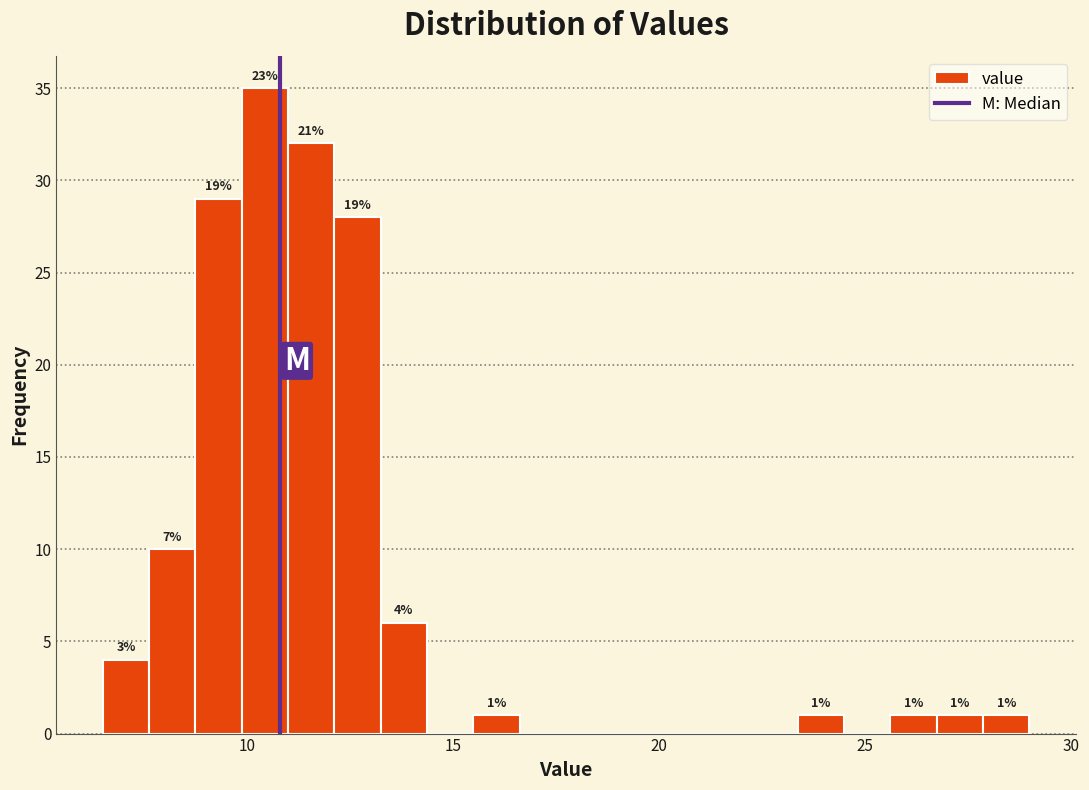

Read against the x-axis, roughly where is the centre of the tallest bar?

10.5